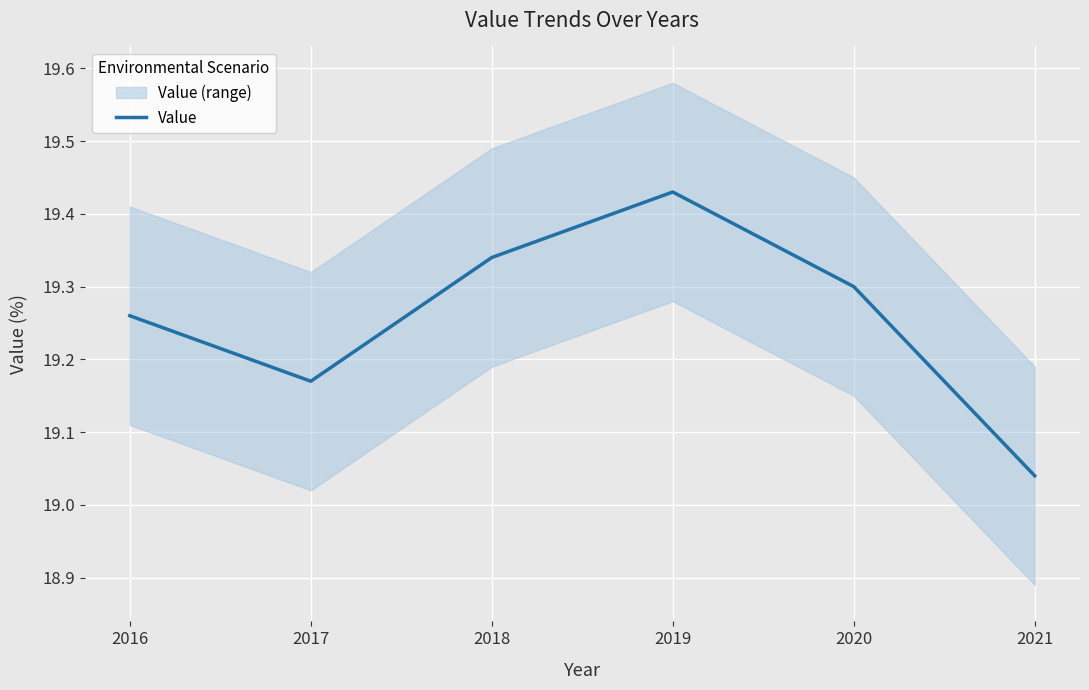

Where is the data nearest to the value 19?

2021